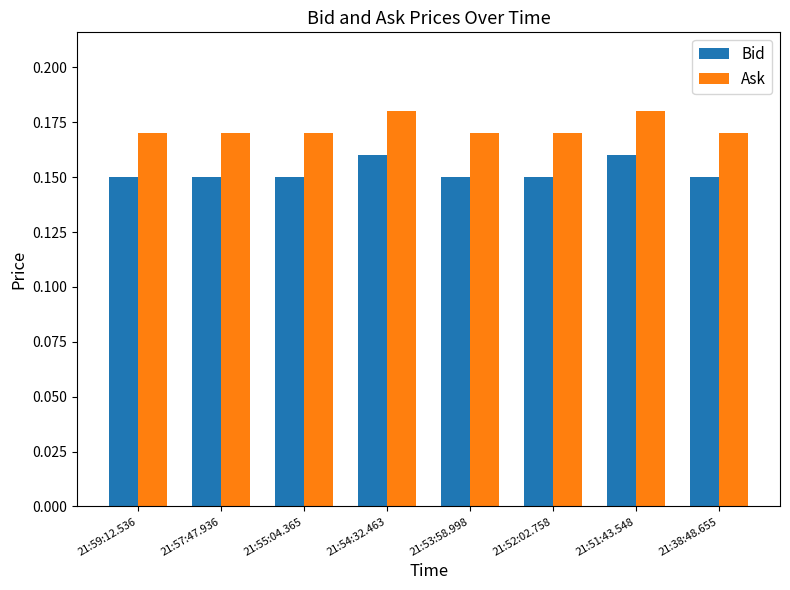

At how many categories does at least one series exceed 0?

8